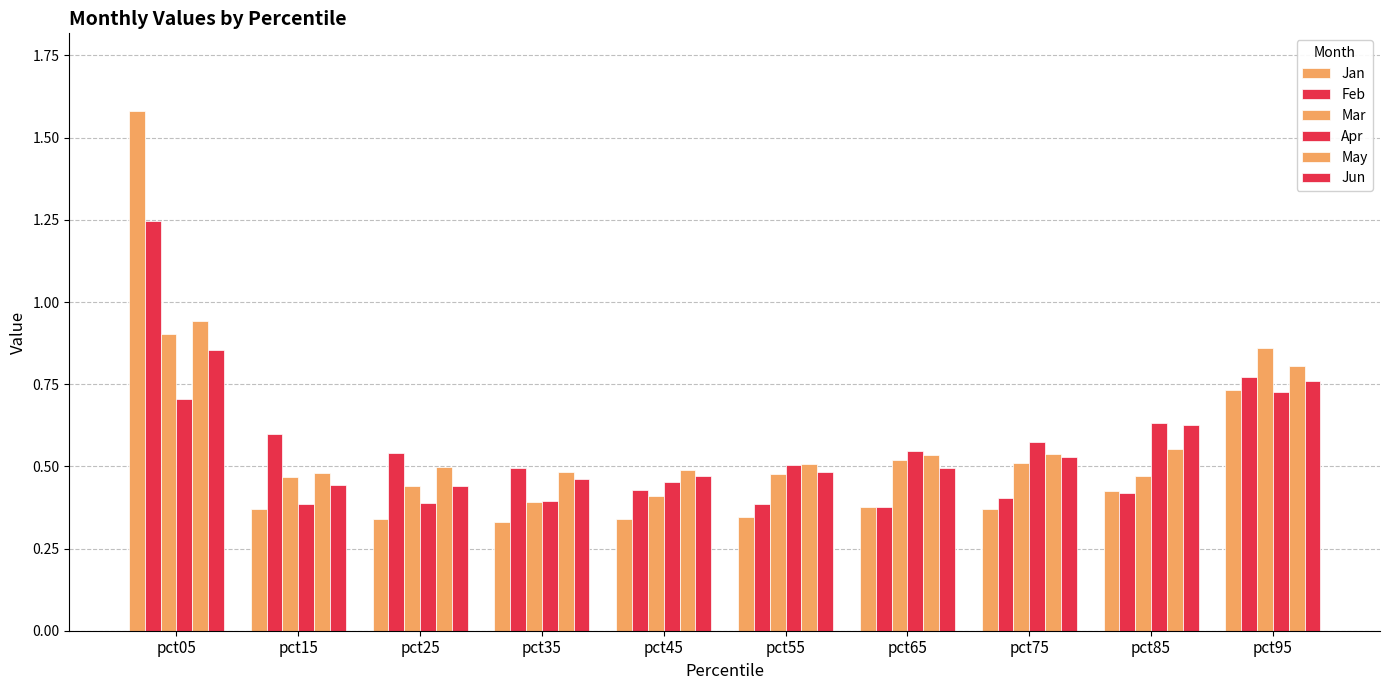

What is the value of the Jun bar at the 8th from the left?

0.5